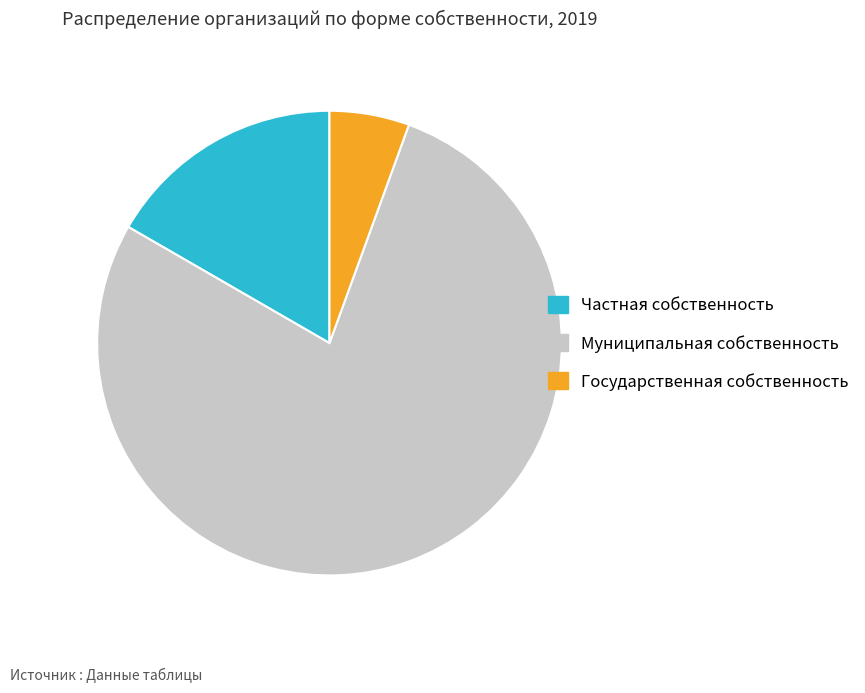

Which has a higher value, Государственная собственность or Муниципальная собственность?

Муниципальная собственность